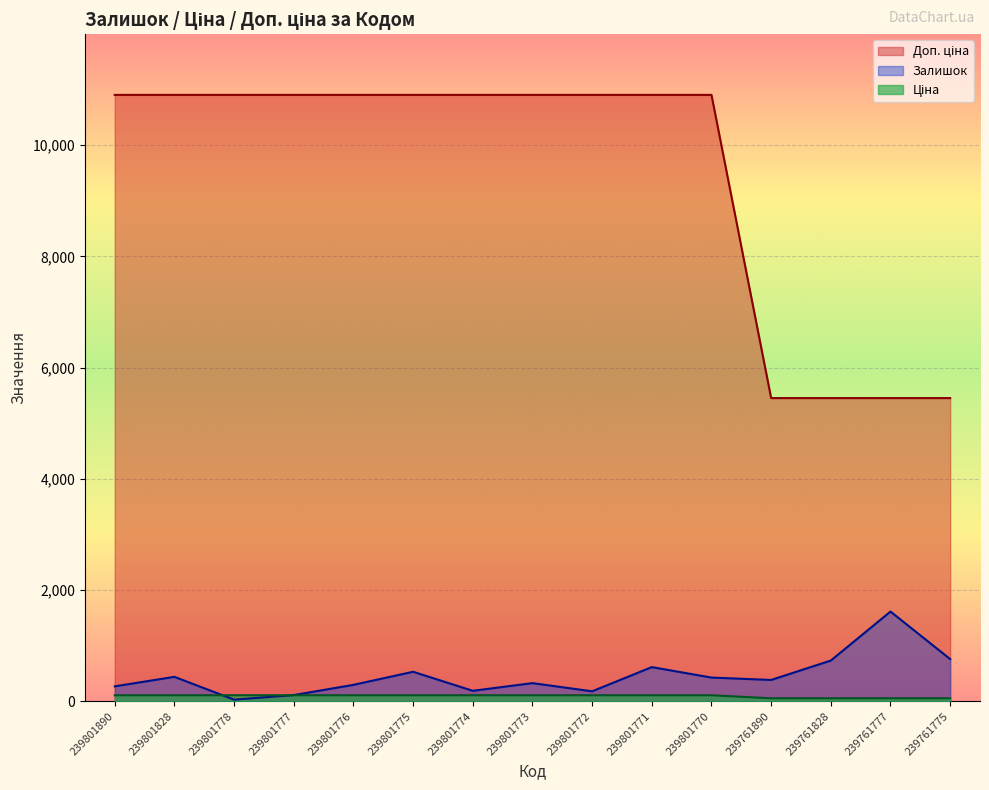

What is the maximum value shown in the chart?

10903.0